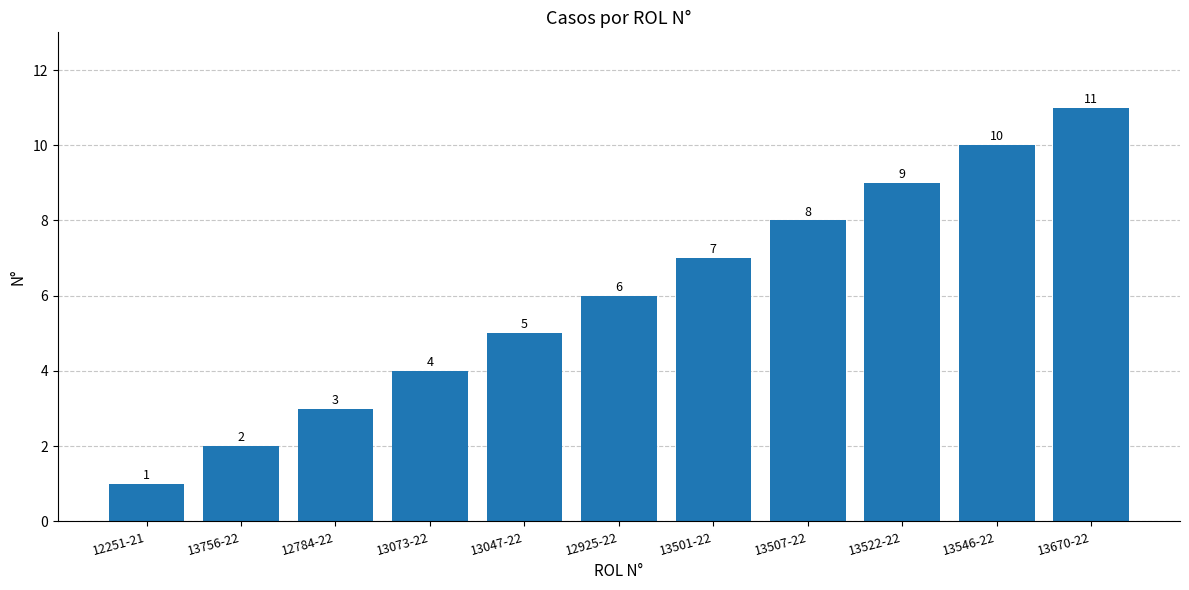

Reading left to right, transcribe all the data shown in this chart.

1	2	3	4	5	6	7	8	9	10	11